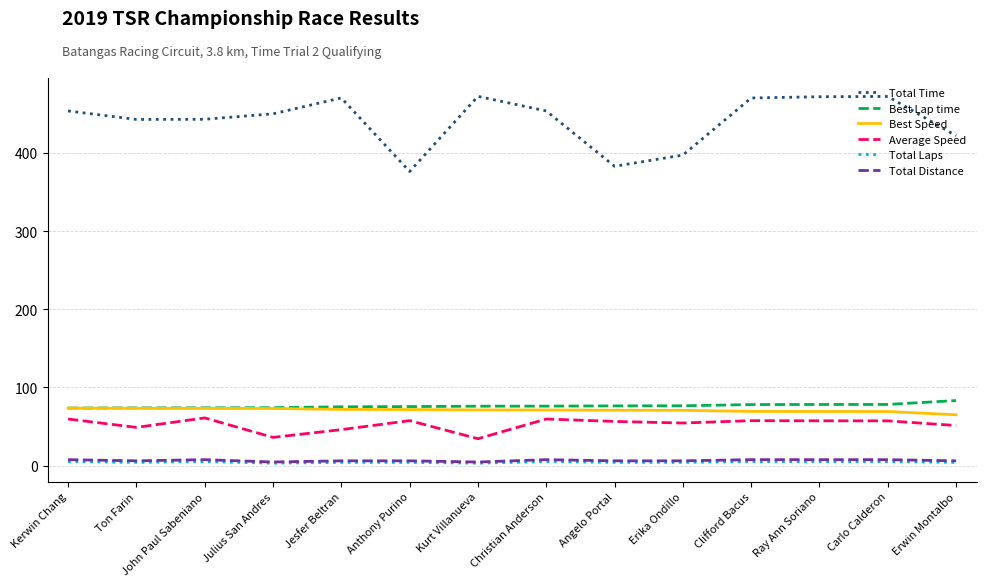

True or false: Best Speed and Total Time cross at least once.

False